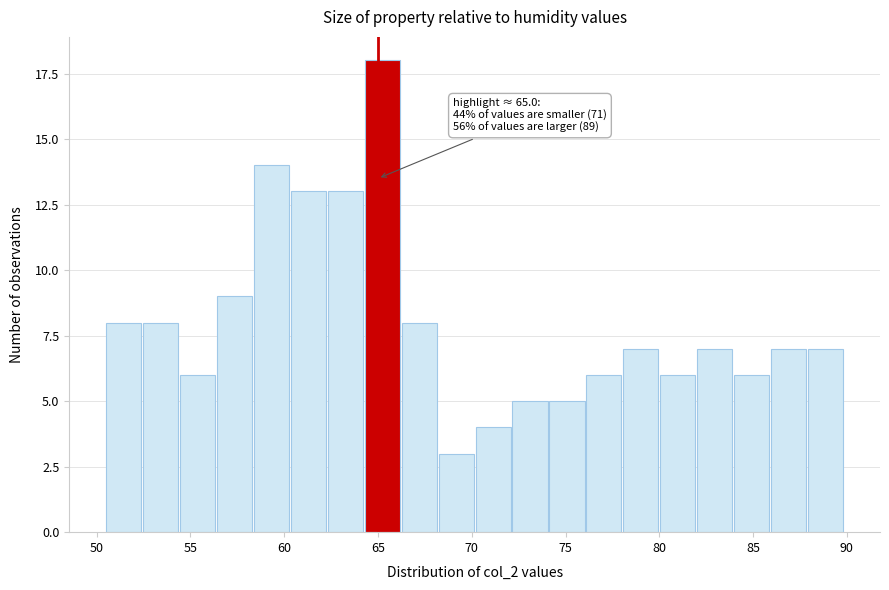

Read against the x-axis, roughly where is the centre of the tallest bar?

65.0